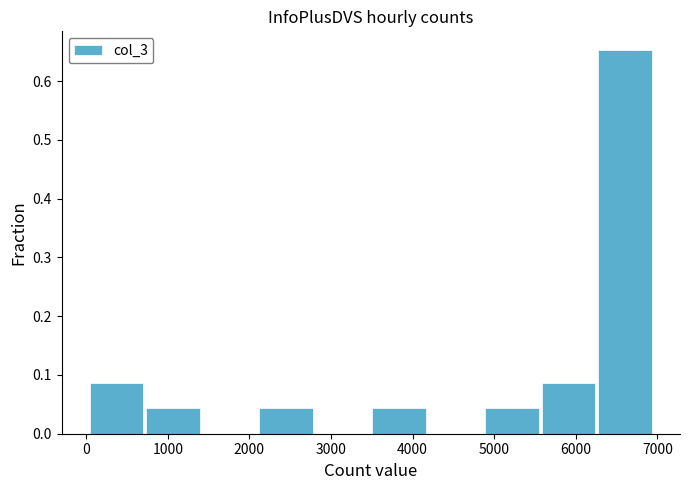

Over which range of the x-axis is the bar tallest?

6300 to 7000